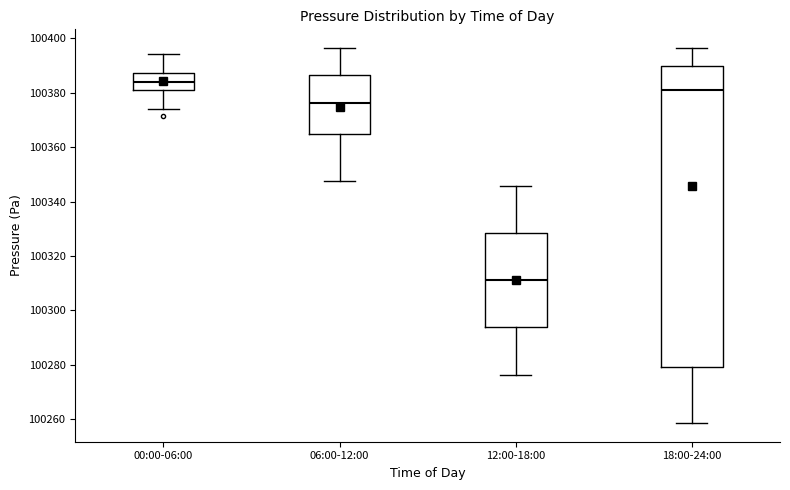

Which box is the tallest, from its lower edge to its upper edge?

18:00-24:00